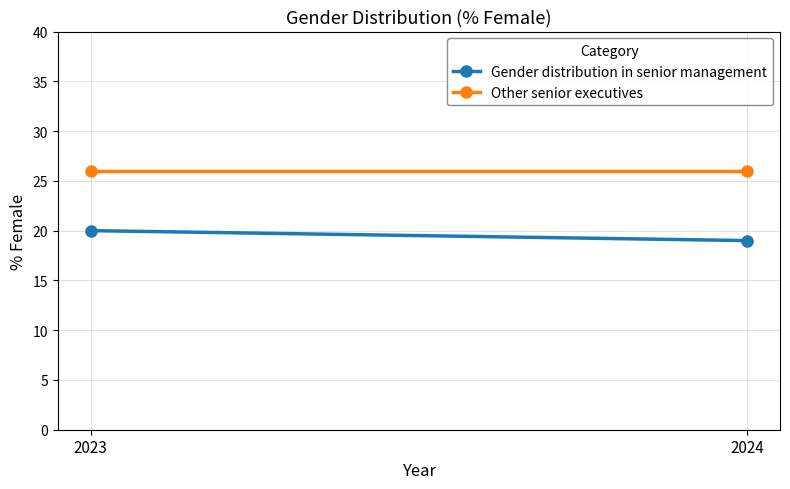

True or false: Gender distribution in senior management has a value of 29 at 2023.

False